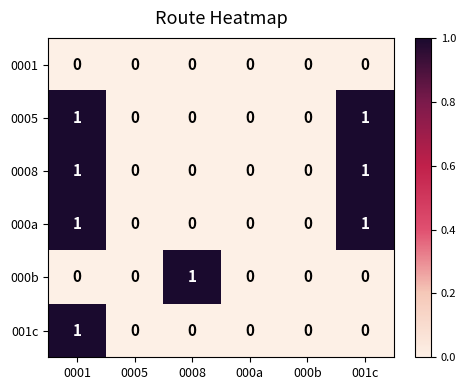

At which category is the sum across all series the highest?

0001